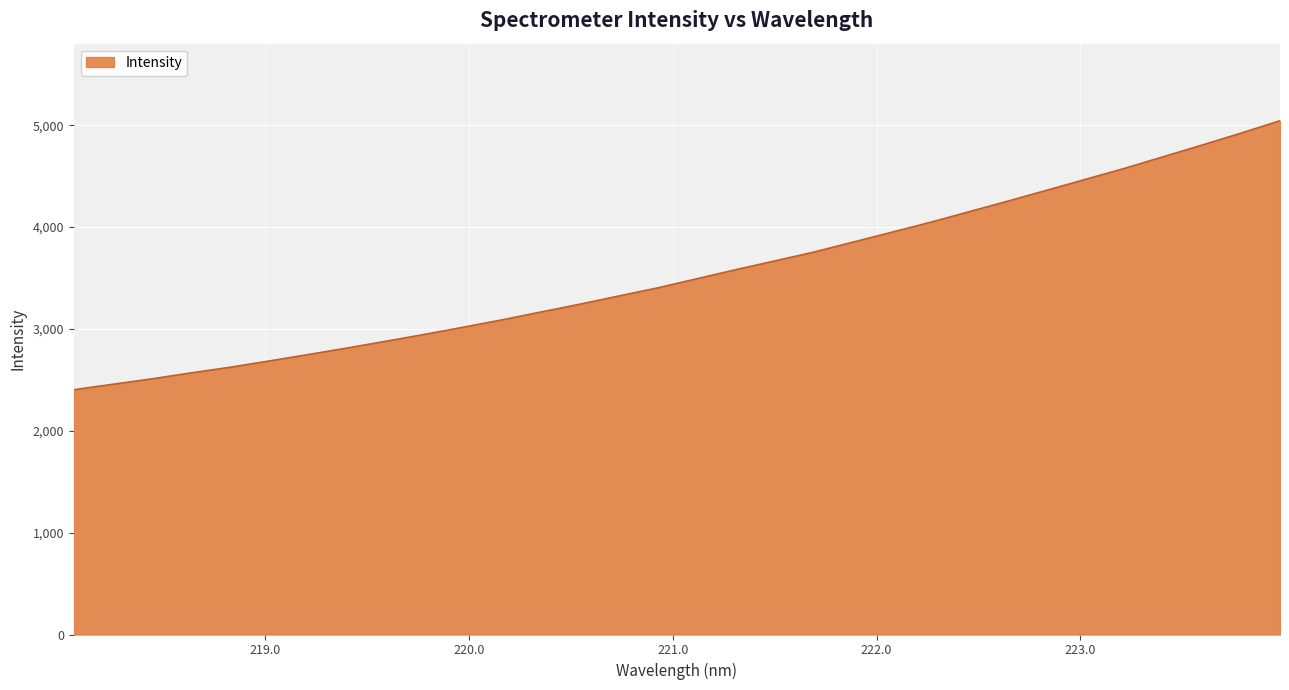

Count the number of categories in the chart.

32